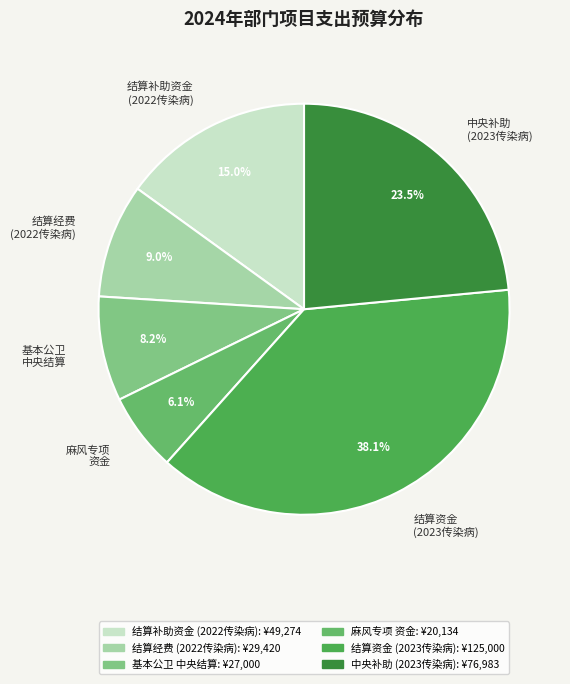

How much of the chart is everything except 结算资金 (2023传染病)?

61.9%